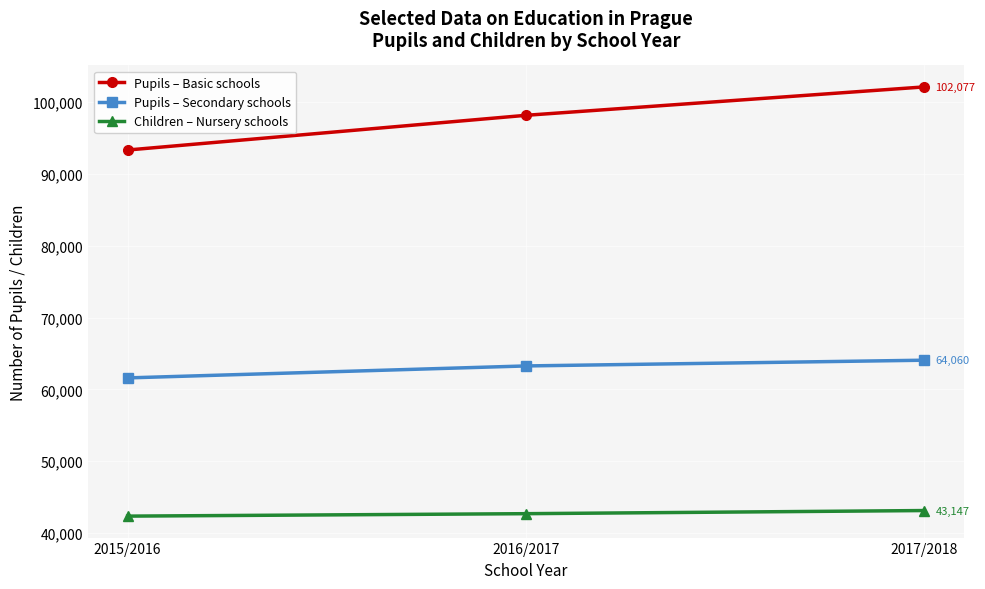

Which label corresponds to the largest value in the chart?

2017/2018